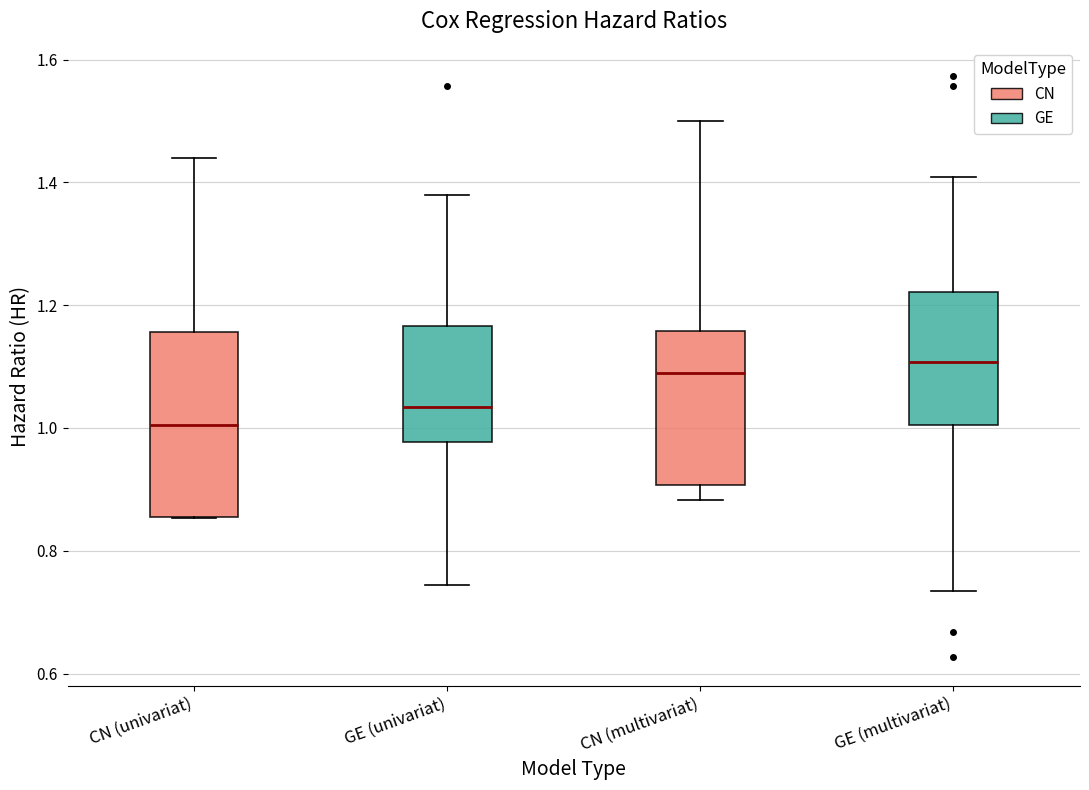

Comparing the boxes themselves (not the whiskers), which one is the tallest?

CN (univariat)